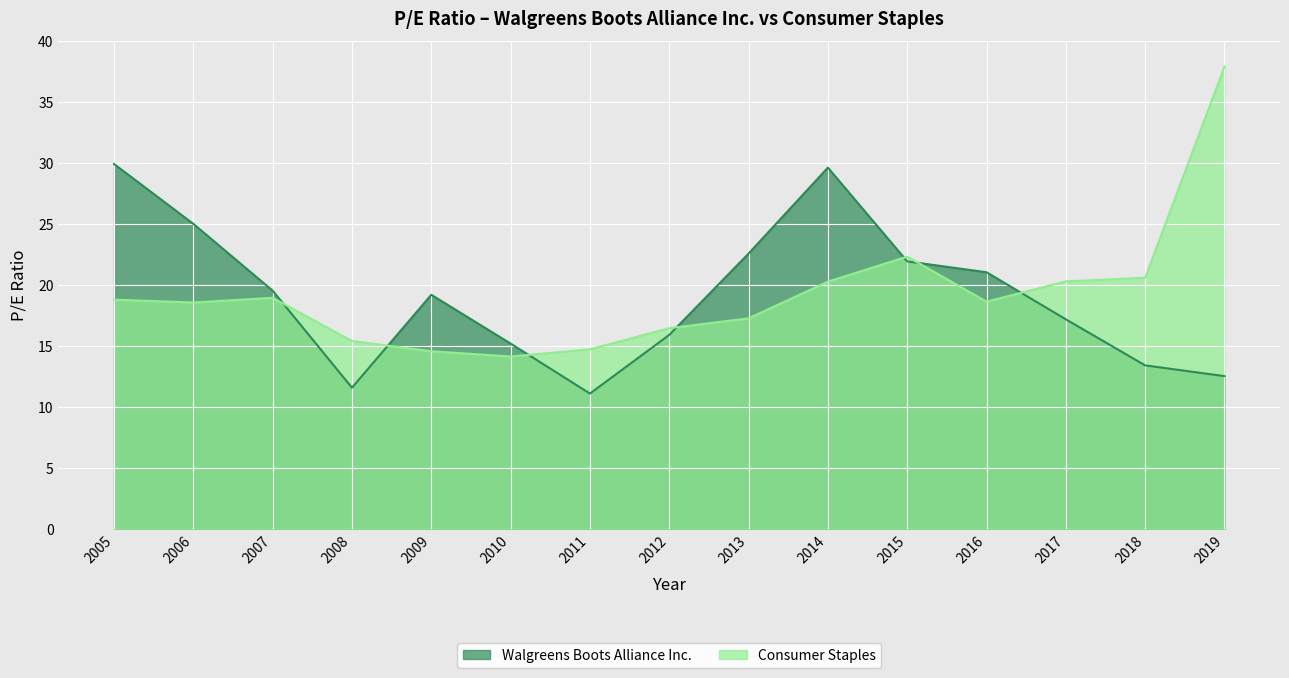

Reading right to left, transcribe all the data shown in this chart.

Walgreens Boots Alliance Inc.: 2019=12.5	2018=13.4	2017=17.2	2016=21.0	2015=21.9	2014=29.6	2013=22.6	2012=15.9	2011=11.1	2010=15.2	2009=19.2	2008=11.6	2007=19.5	2006=25.0	2005=29.9
Consumer Staples: 2019=37.9	2018=20.6	2017=20.3	2016=18.6	2015=22.3	2014=20.3	2013=17.2	2012=16.4	2011=14.7	2010=14.1	2009=14.6	2008=15.4	2007=18.9	2006=18.6	2005=18.8